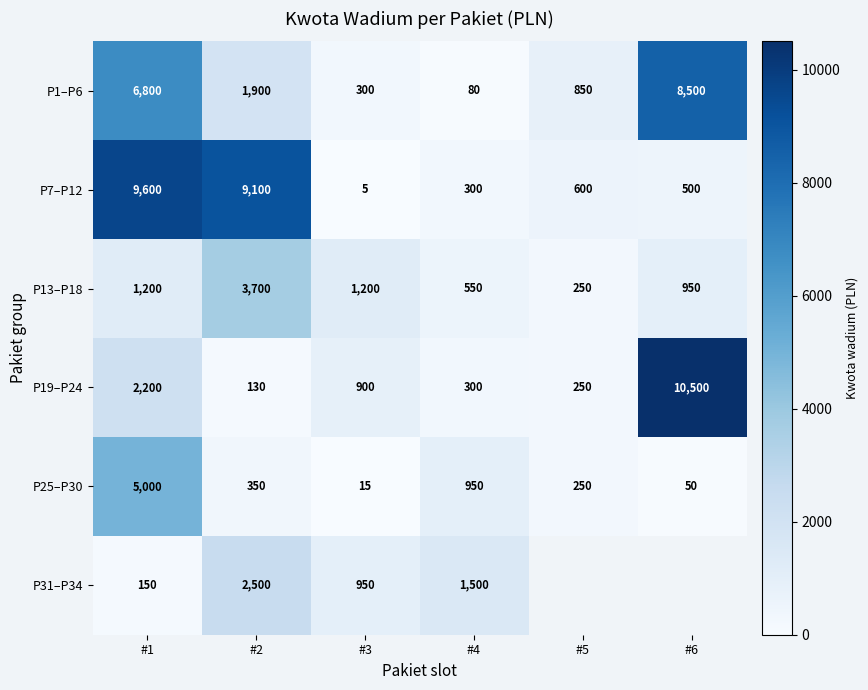

What is the difference between the highest and lowest values at #3?

1195